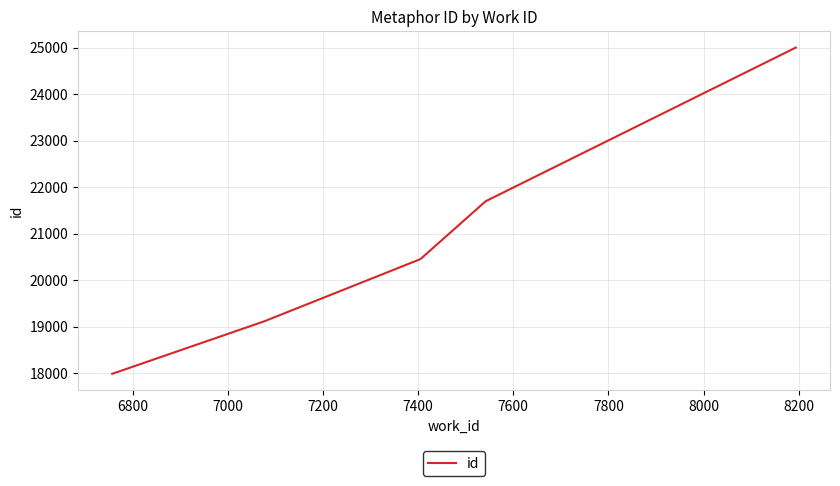

What is the sum of all values?

104263